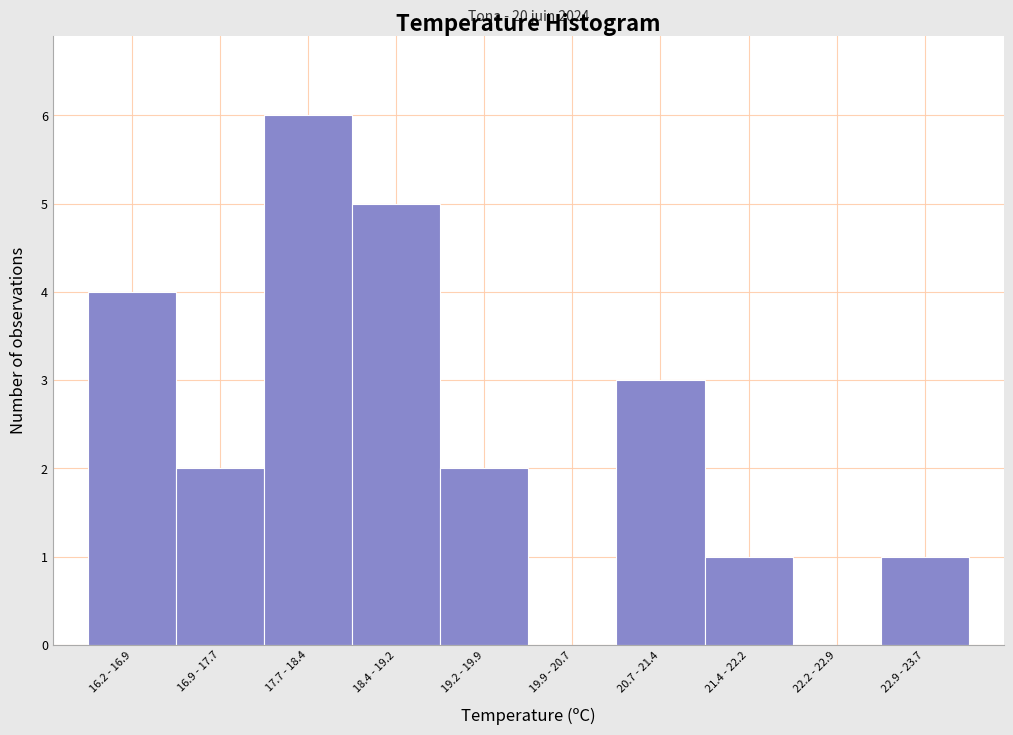

Reading right to left, what are all the values shown in this chart?

22.9 - 23.7=1	22.2 - 22.9=0	21.4 - 22.2=1	20.7 - 21.4=3	19.9 - 20.7=0	19.2 - 19.9=2	18.4 - 19.2=5	17.7 - 18.4=6	16.9 - 17.7=2	16.2 - 16.9=4